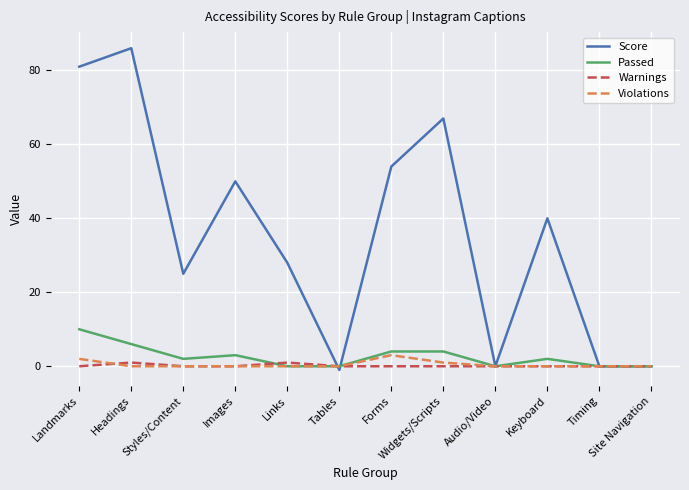

True or false: Warnings has more than 0 interior local peaks.

True